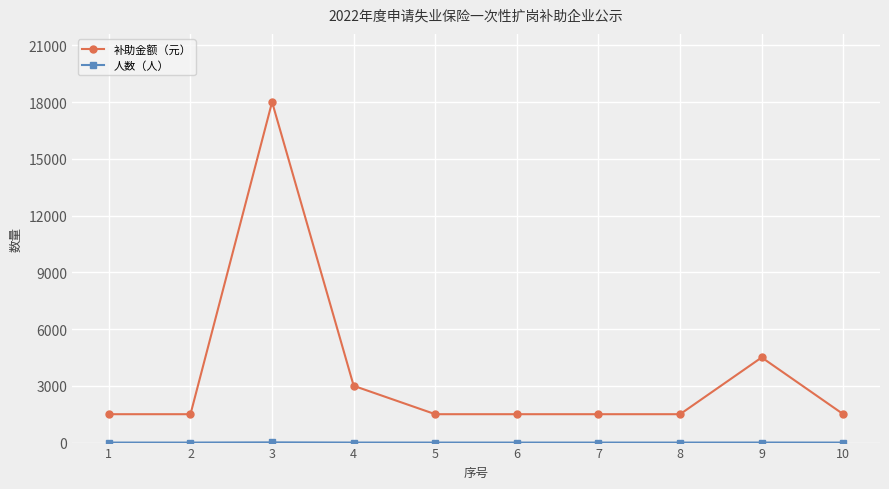

What is the minimum value for 补助金额（元）?

1500